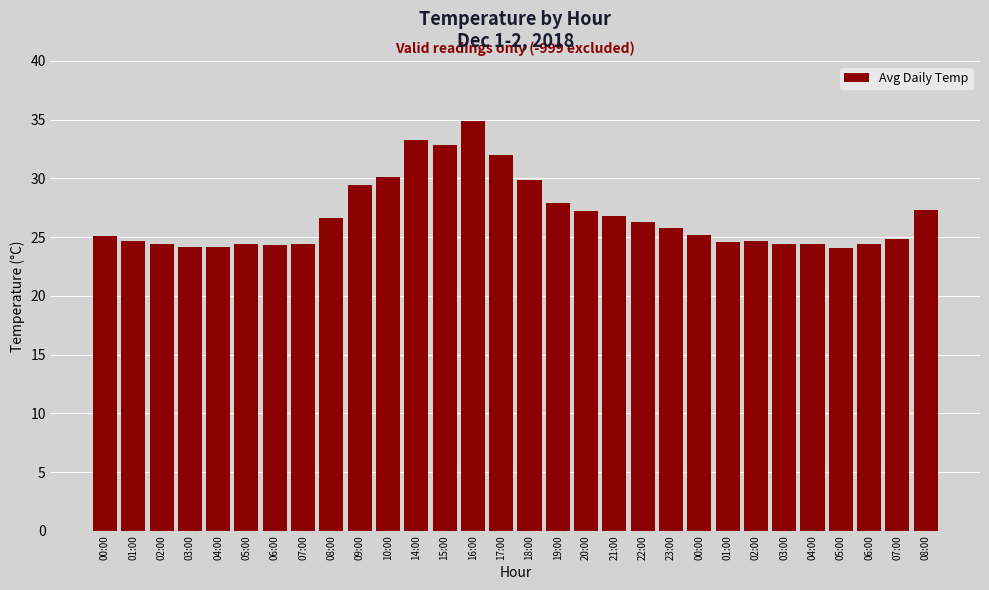

Does the chart contain any negative values?

No